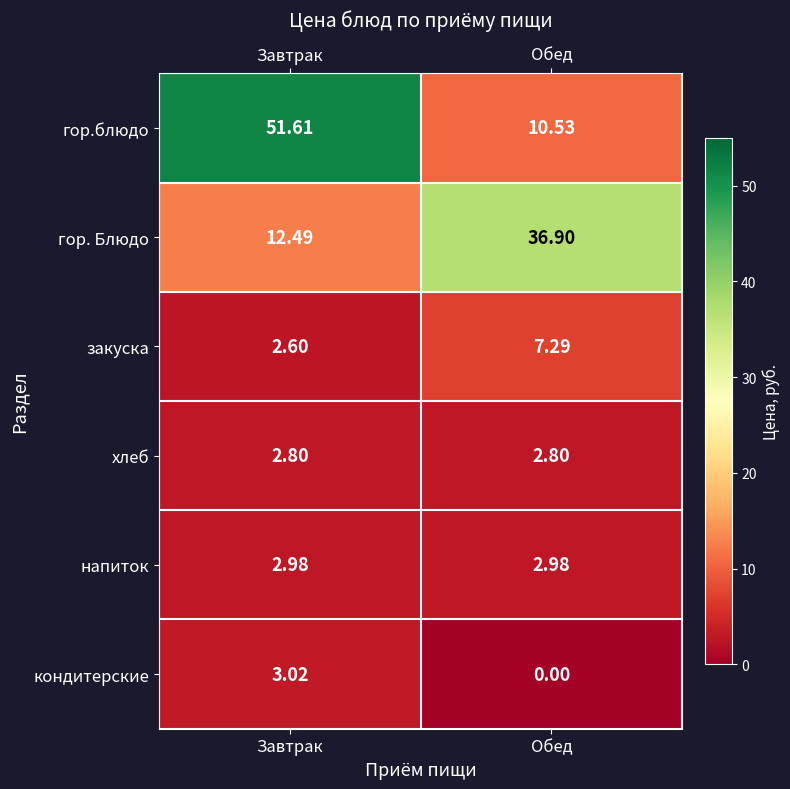

How many series are shown in this chart?

6